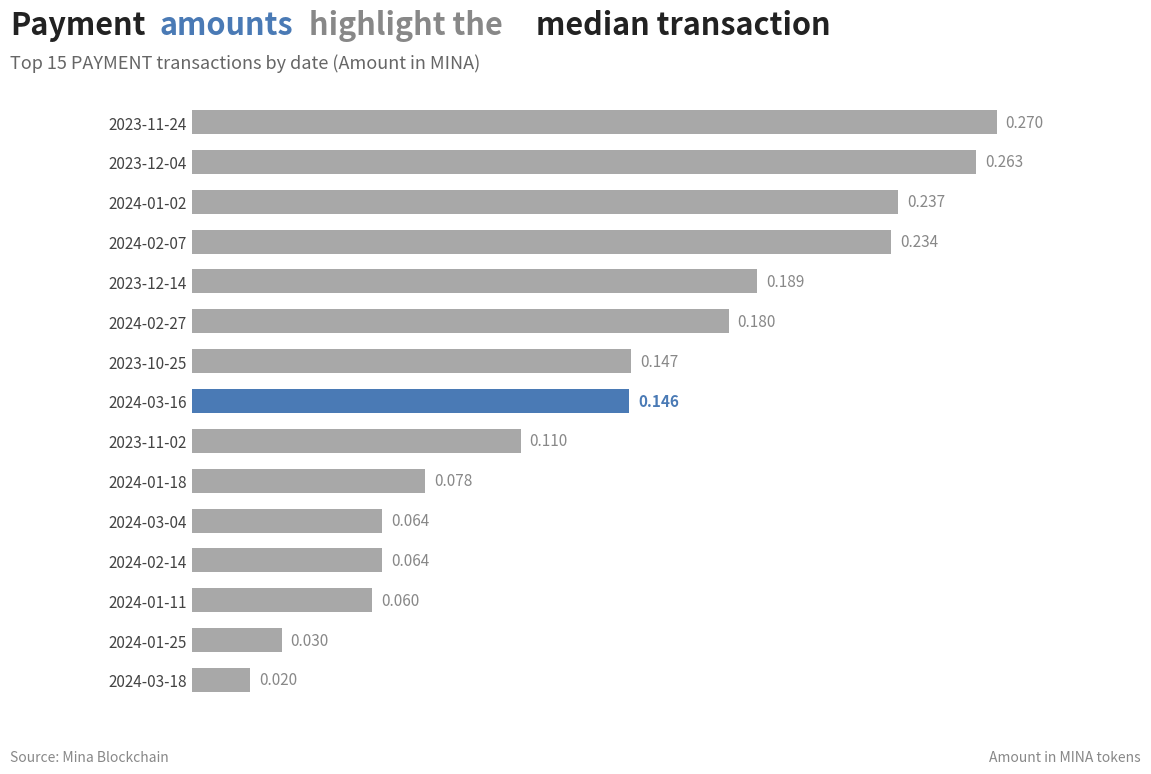

What is the difference between the second highest and minimum values?

0.2